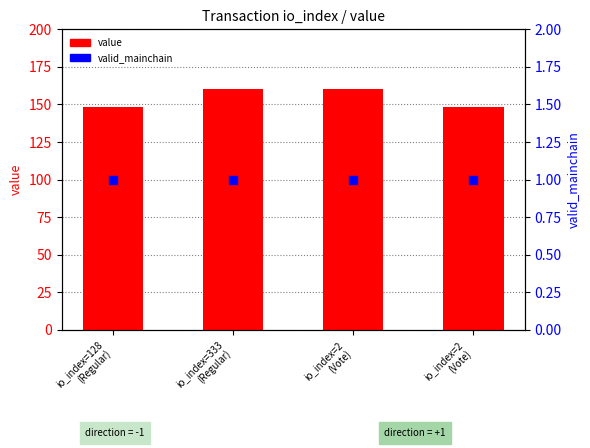

Which series contains the highest Y value?

value